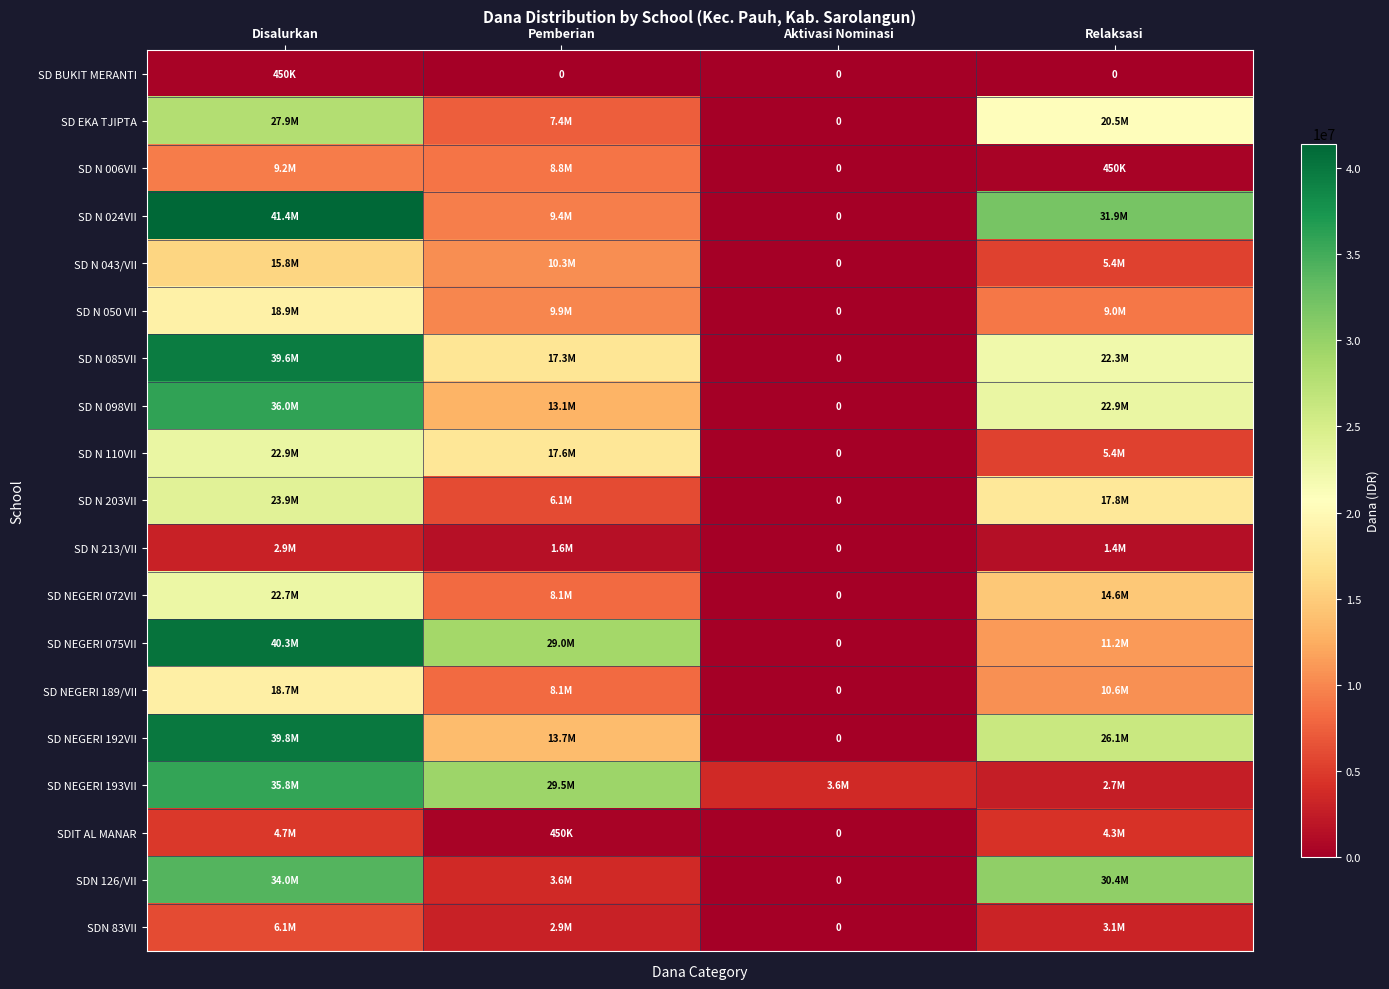

How many values in the SDN 126/VII series are below 30375000?

2